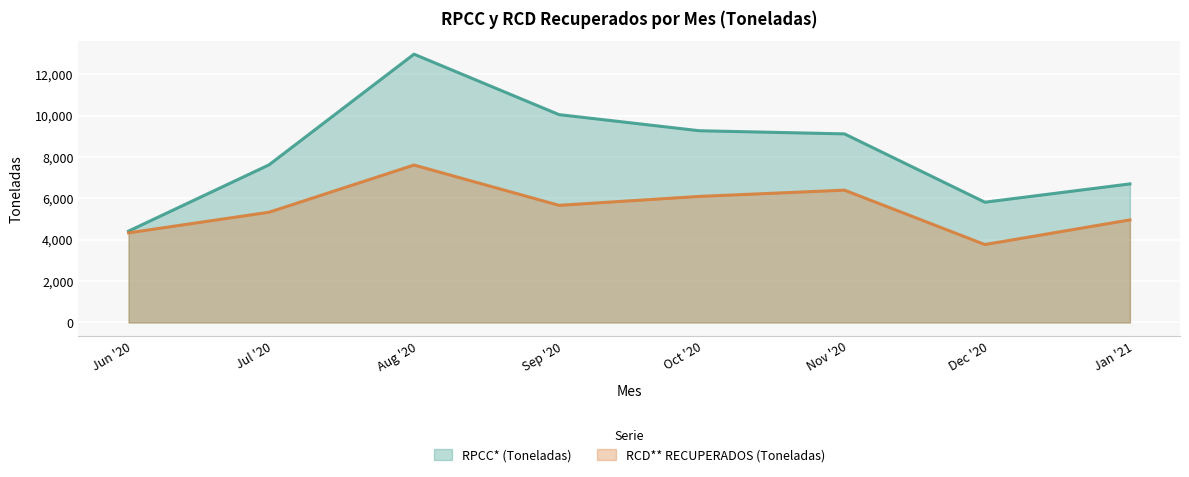

In RPCC* (Toneladas), how many points are higher than both neighbors (excluding endpoints)?

1